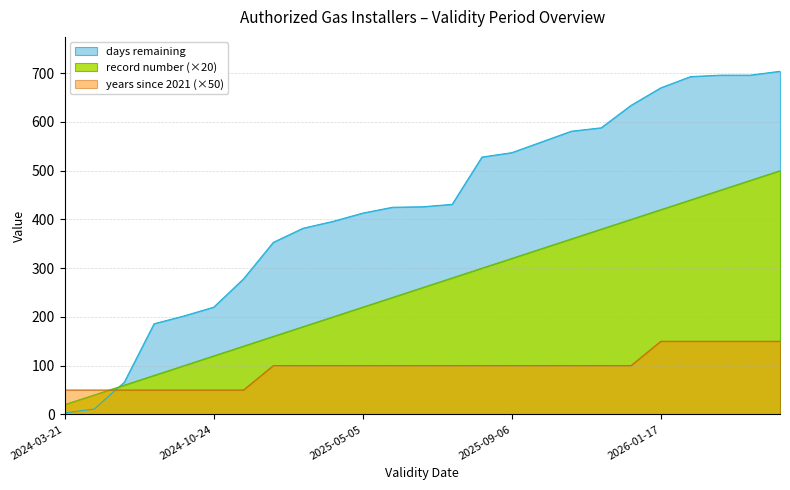

At which label does days remaining reach its peak?

2026-02-20